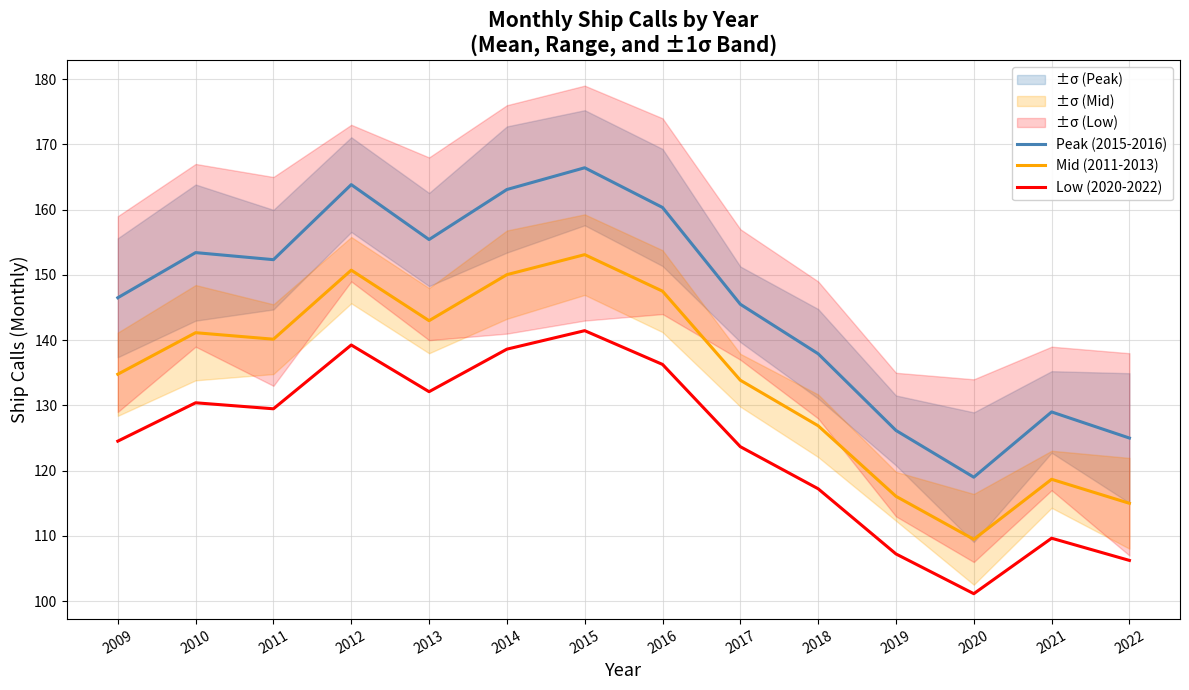

True or false: Mid (2011-2013) has a value of 118.7 at 2021.

True